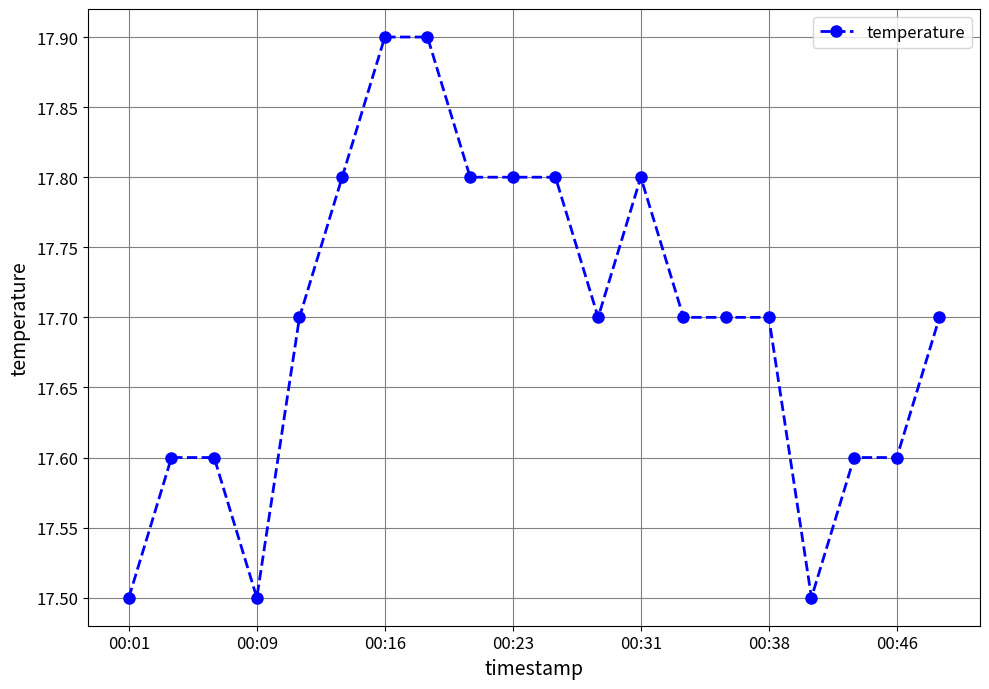

Count the values in the range 17 to 18.

20